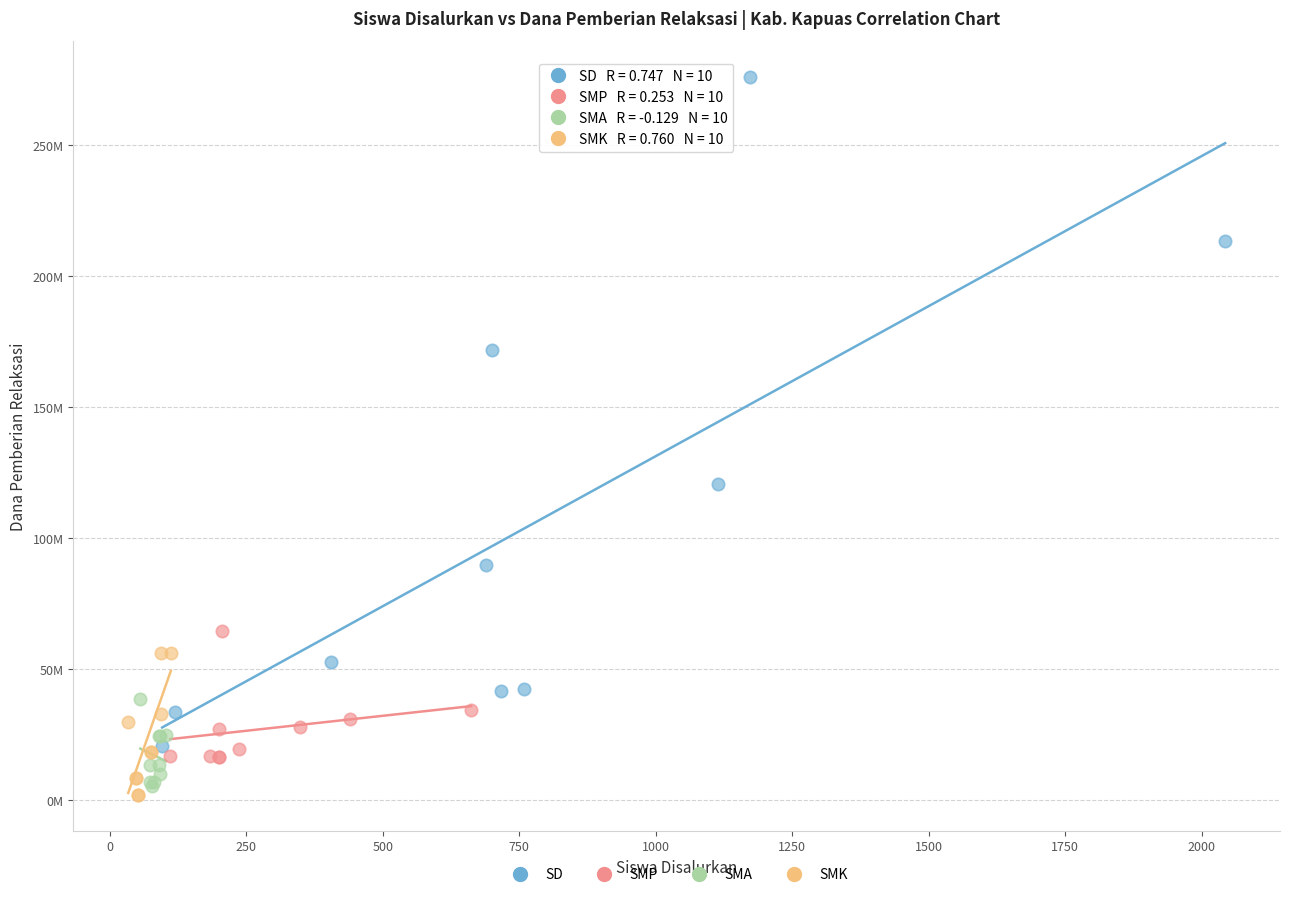

Which series has the widest spread of Y values?

SD